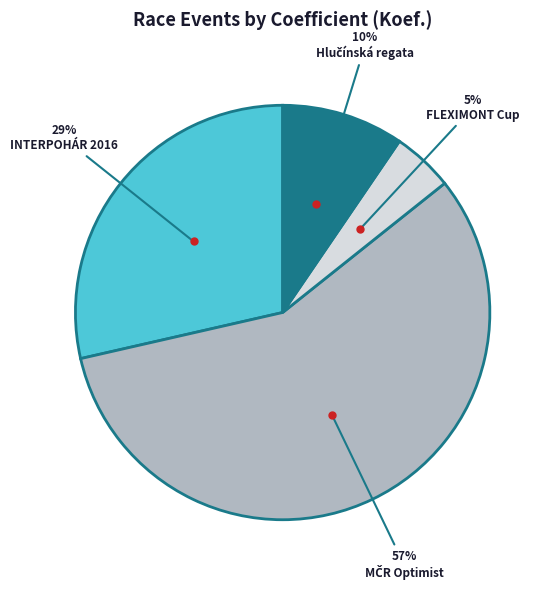

Which category has the smallest portion of the pie?

FLEXIMONT Cup